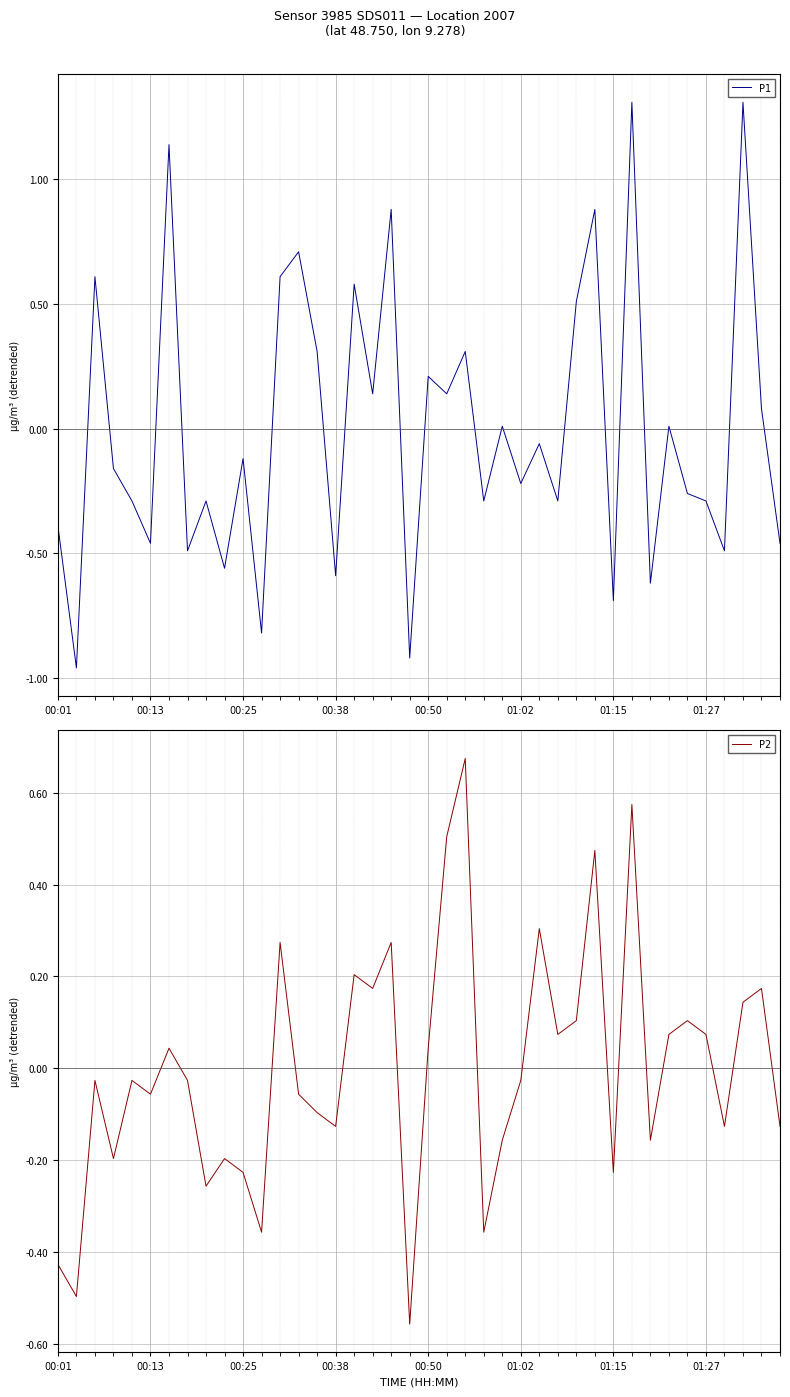

List the series in order of their peak value, highest first.

P1, P2